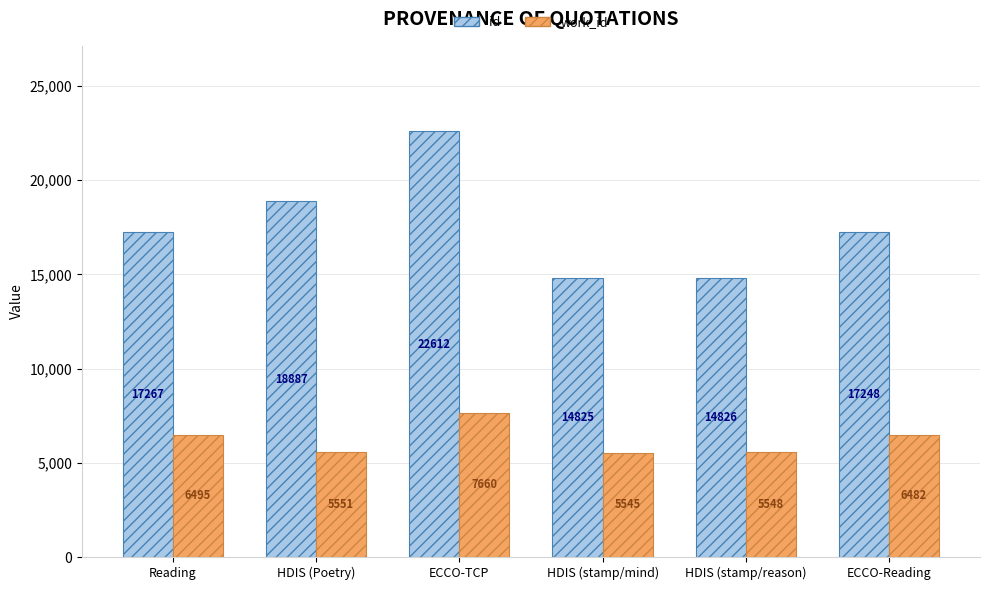

Reading left to right, extract all data points from this chart.

id: 17267	18887	22612	14825	14826	17248
work_id: 6495	5551	7660	5545	5548	6482